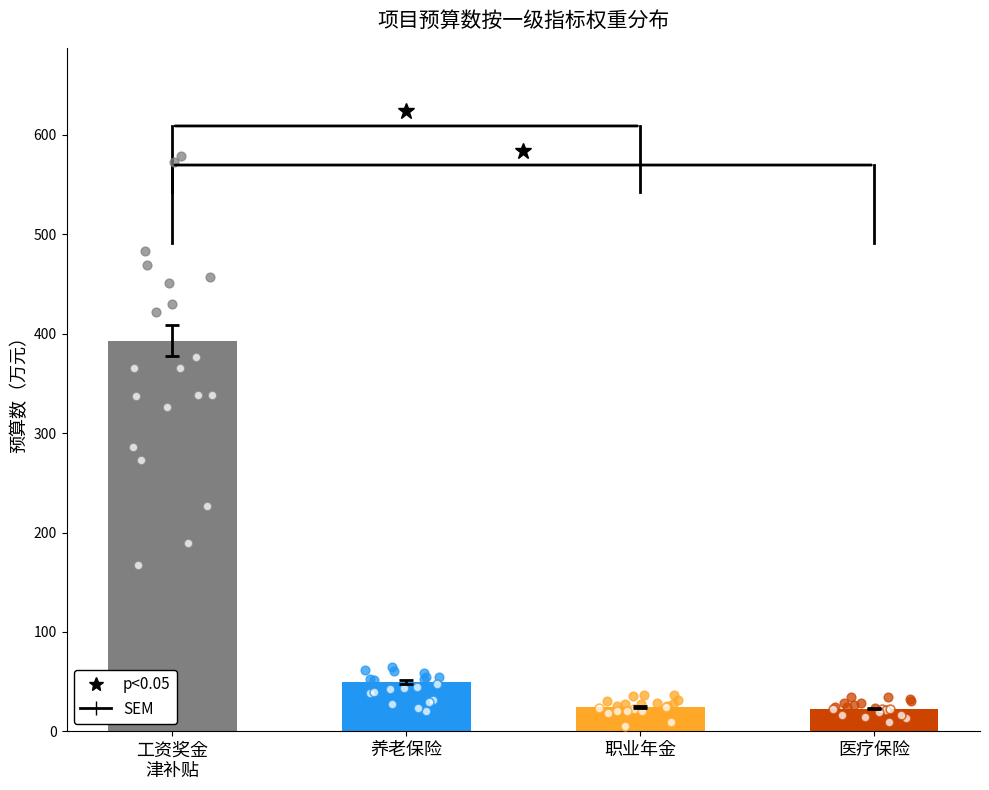

At which category is the sum across all series the highest?

工资奖金津补贴